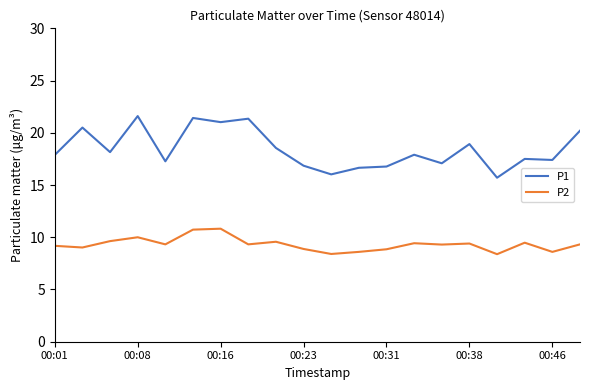

Rank the series by their maximum value, from lowest to highest.

P2, P1